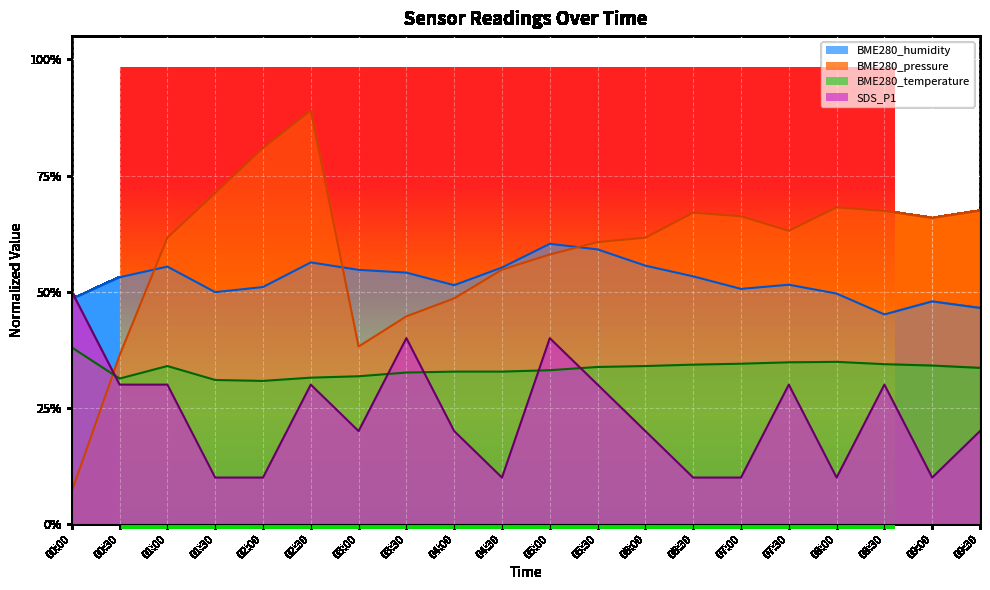

Which series has the largest range (max minus min)?

BME280_pressure